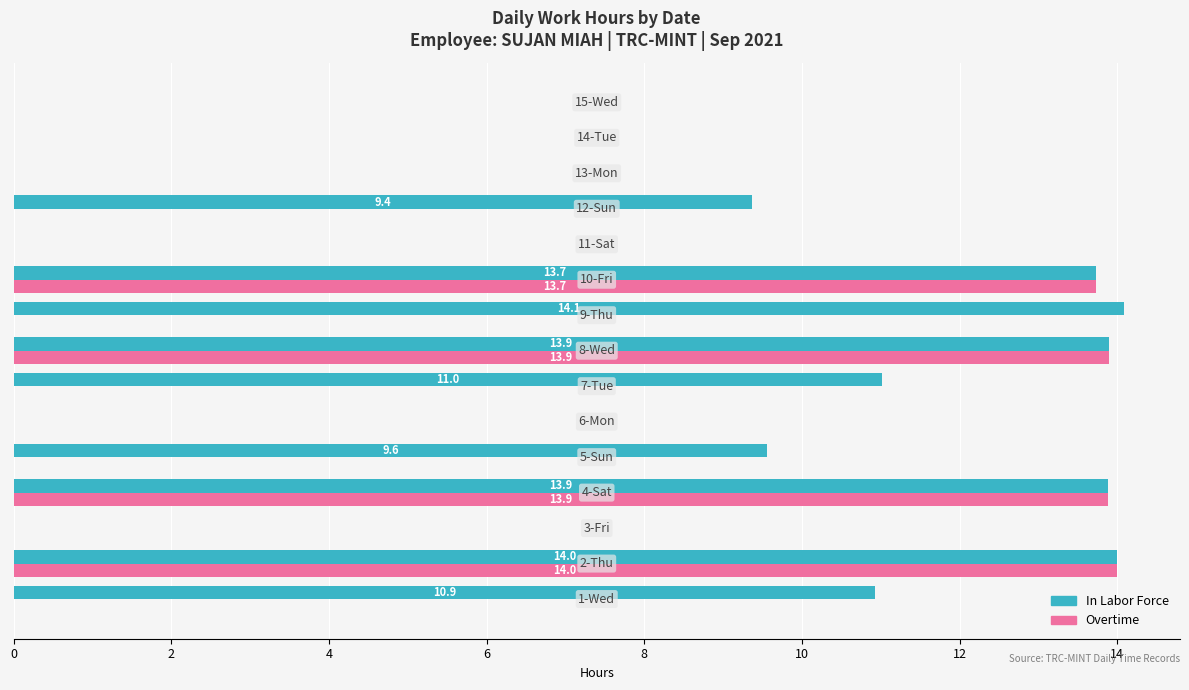

What is the highest value of the Overtime series?

14.0